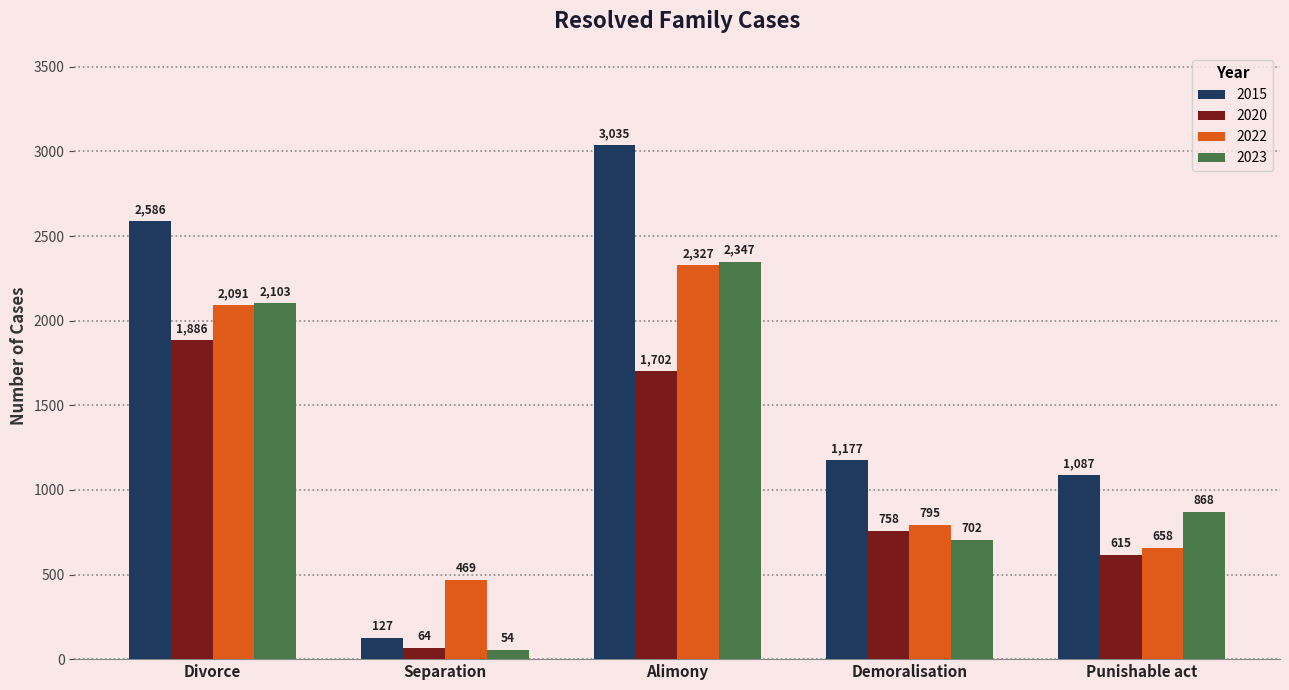

What is the maximum value shown in the chart?

3035